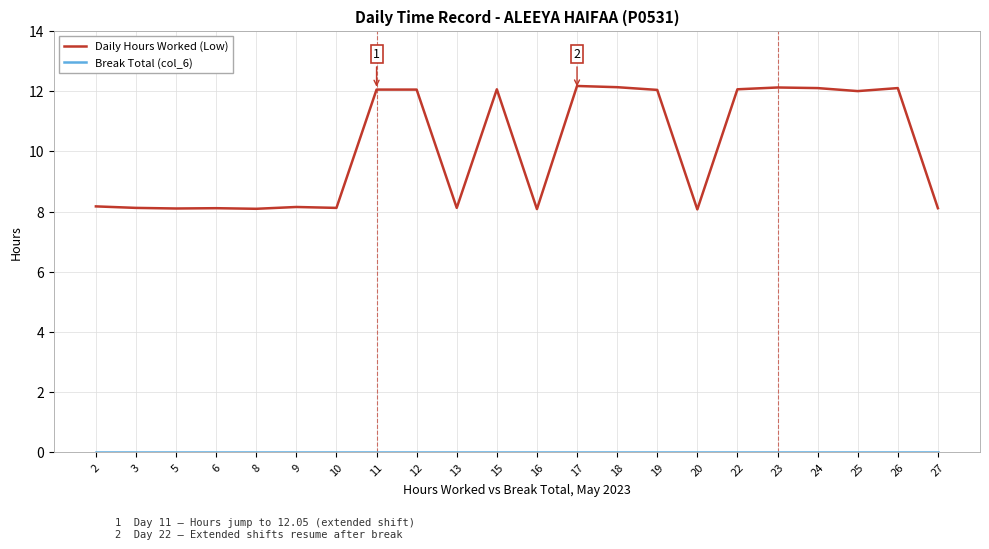

Which series has the widest spread of values?

Daily Hours Worked (Low)